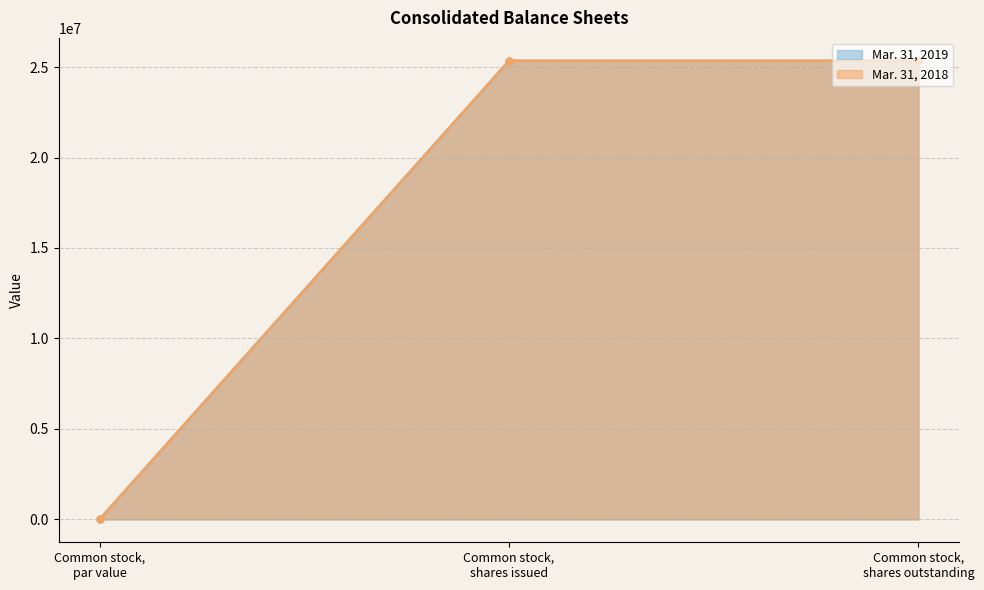

Which series has the widest spread of values?

Mar. 31, 2019